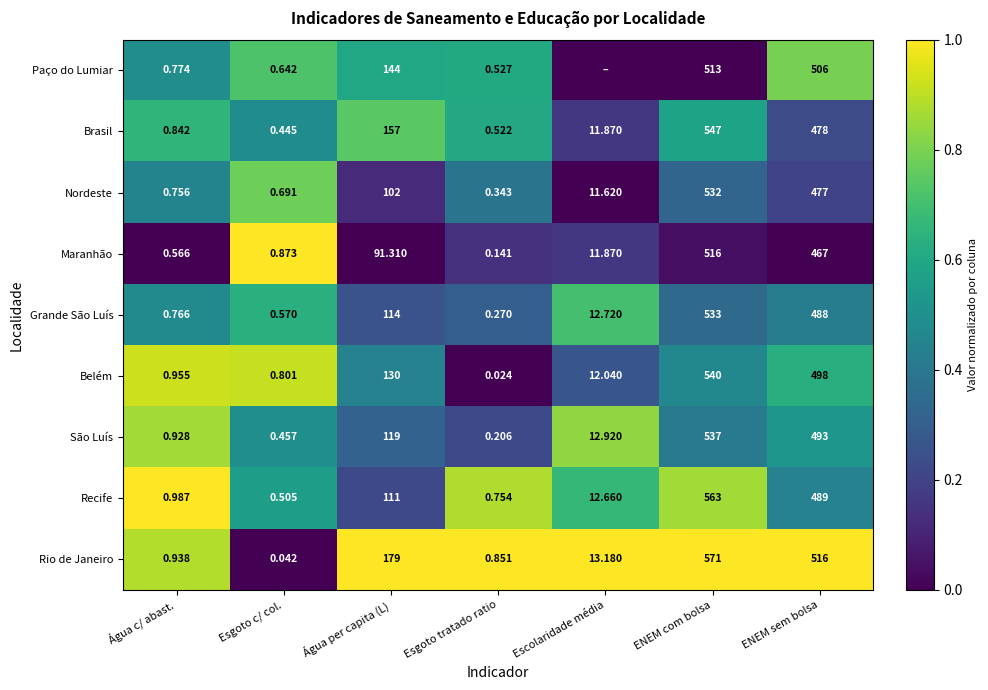

Between Esgoto c/ col. and ENEM sem bolsa, which series saw the biggest shift?

Rio de Janeiro